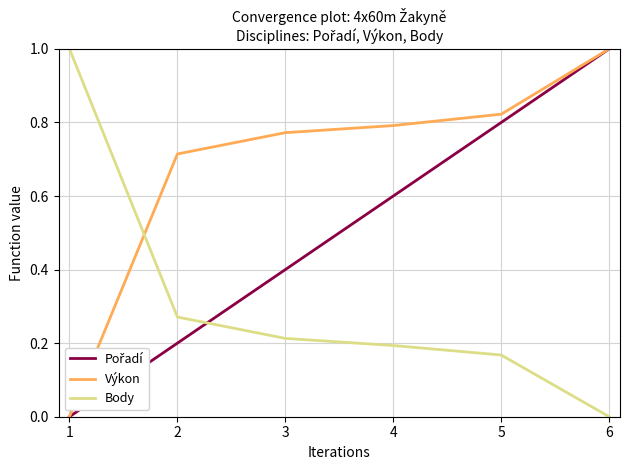

Is it true that Body equals 0.2 at 3?

True